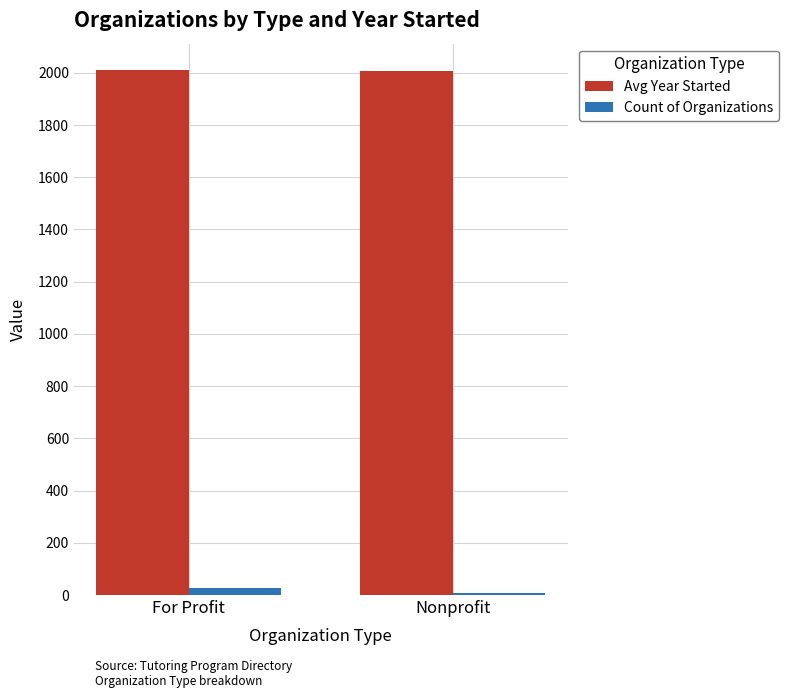

What is the sum of all Count of Organizations values?

37.0